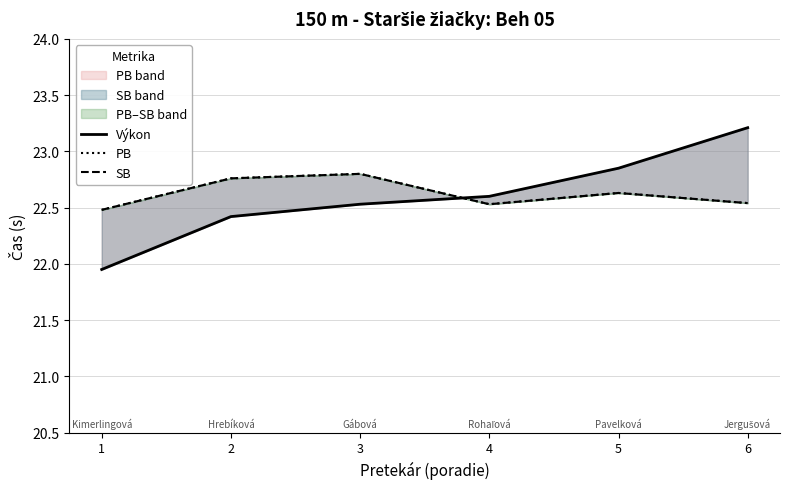

The value of PB at 6 is 36.3. True or false?

False